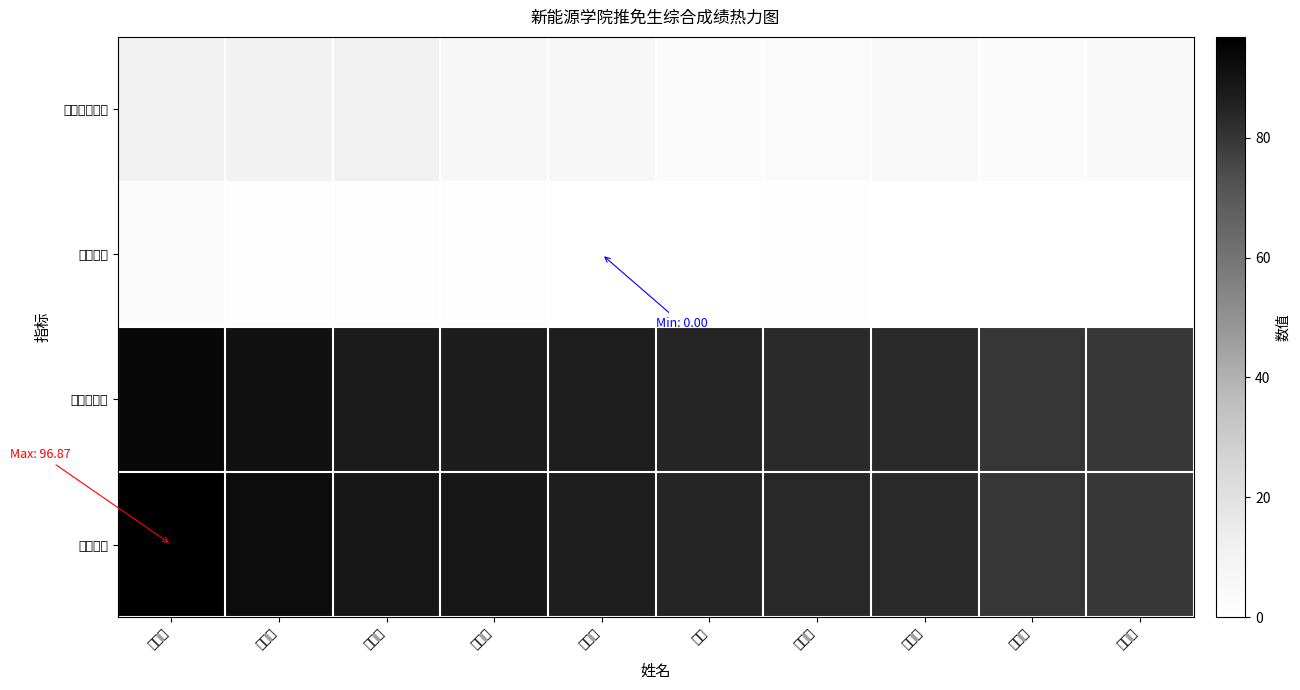

What is the total value across all series at 韩文浩?

195.9